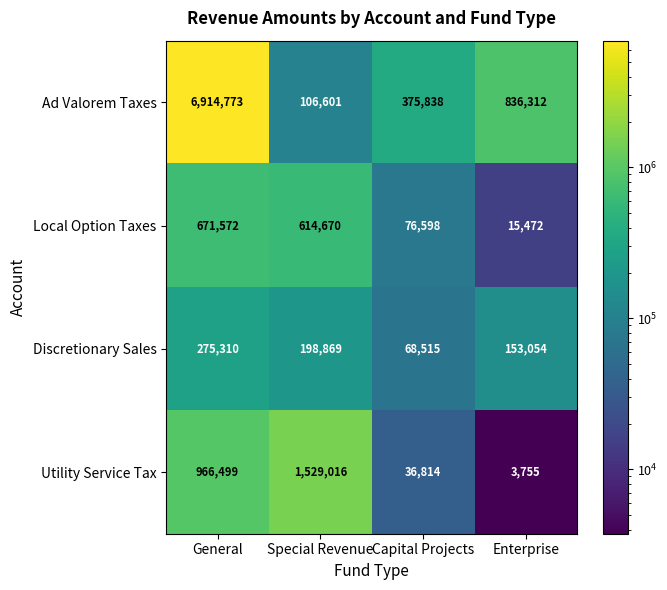

Rank the series at Special Revenue from lowest to highest value.

Ad Valorem Taxes, Discretionary Sales, Local Option Taxes, Utility Service Tax